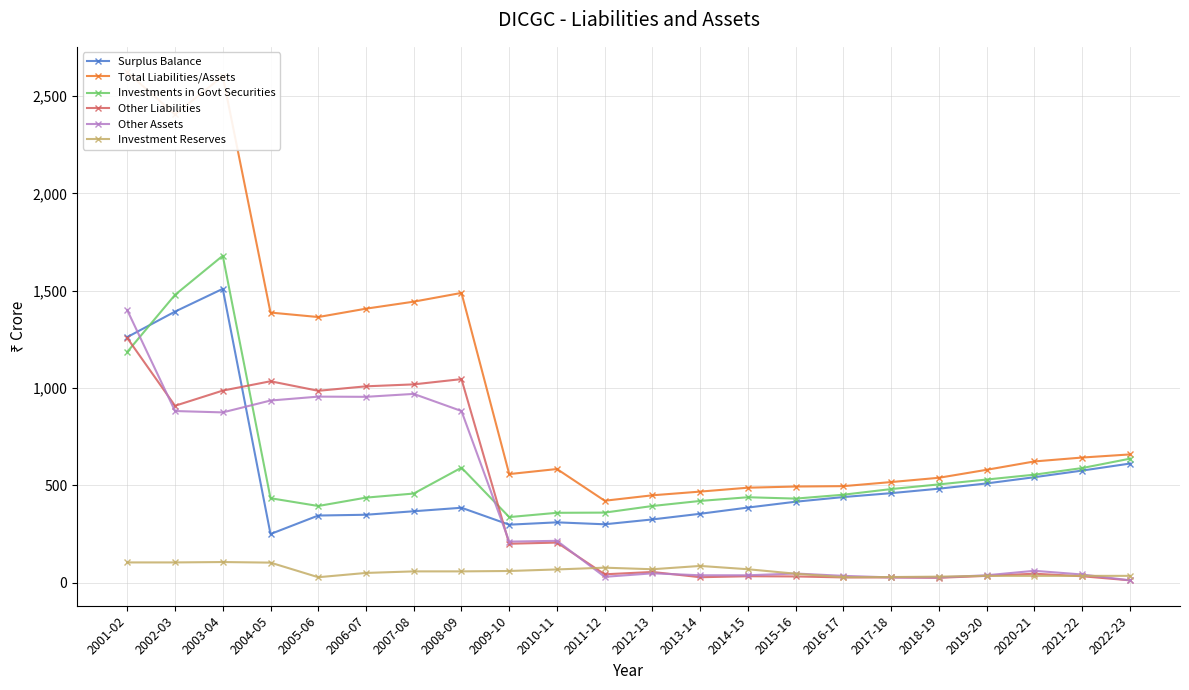

Is the value of Investments in Govt Securities at 2001-02 greater than the value of Surplus Balance at 2020-21?

Yes